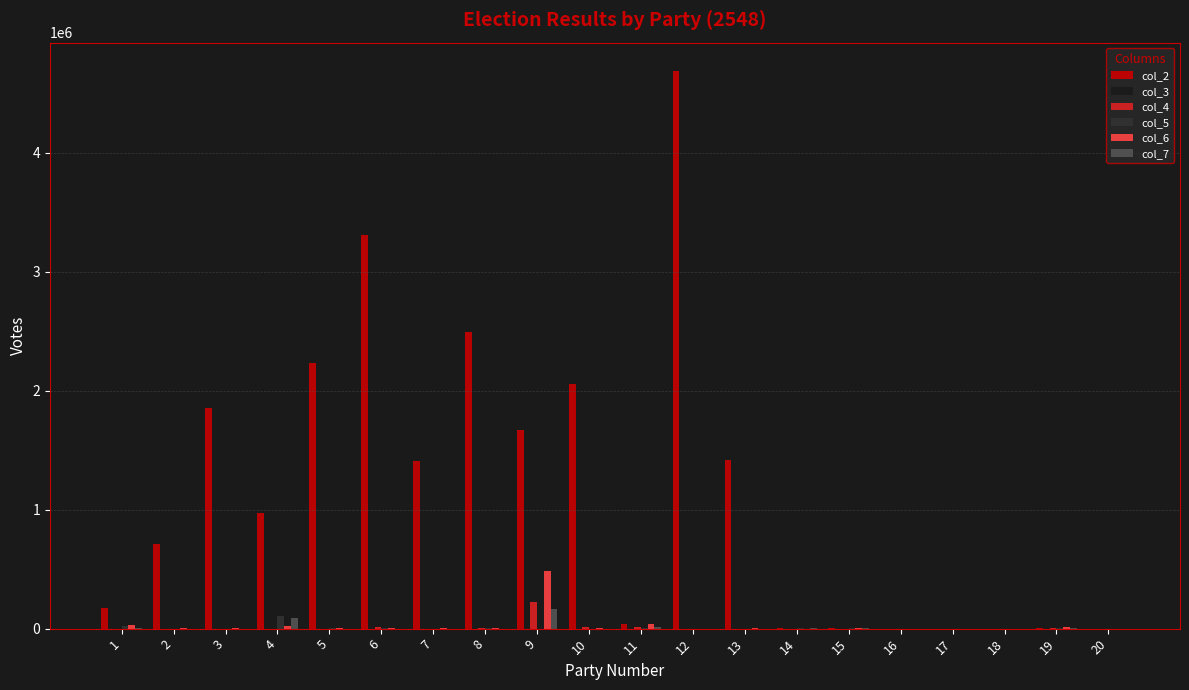

What is the average value of the col_7 series?

14108